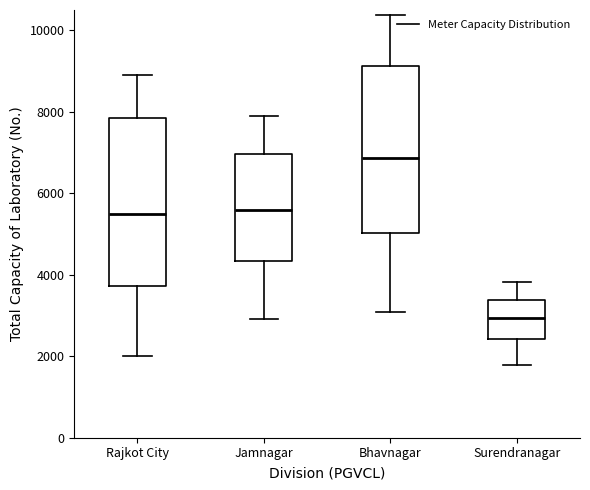

Which box has the lowest median line?

Surendranagar